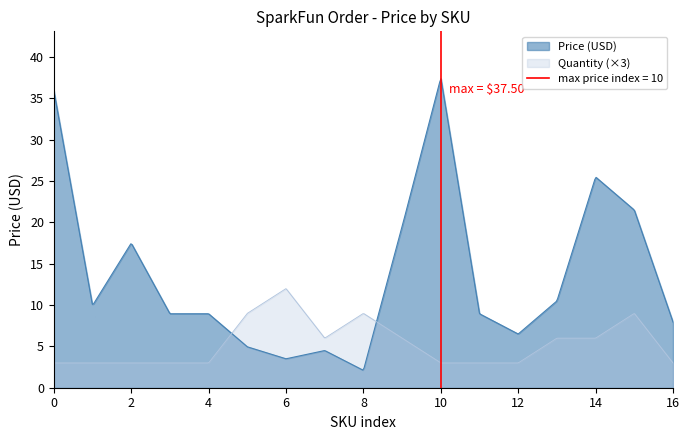

How many interior local peaks (higher than both neighbors) does the data have?

4